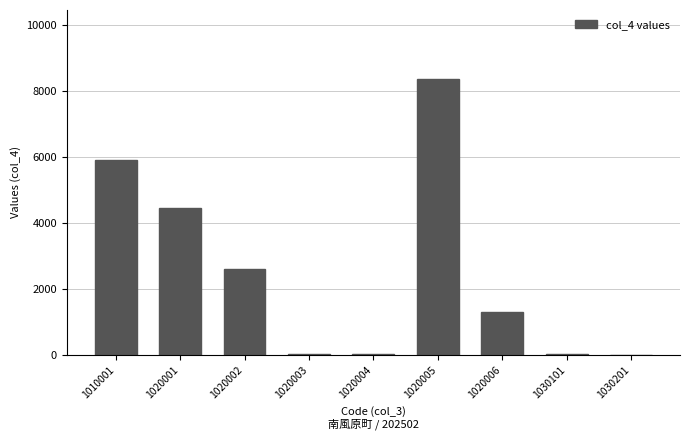

The chart shows a value of 1307 at 1020006. True or false?

True